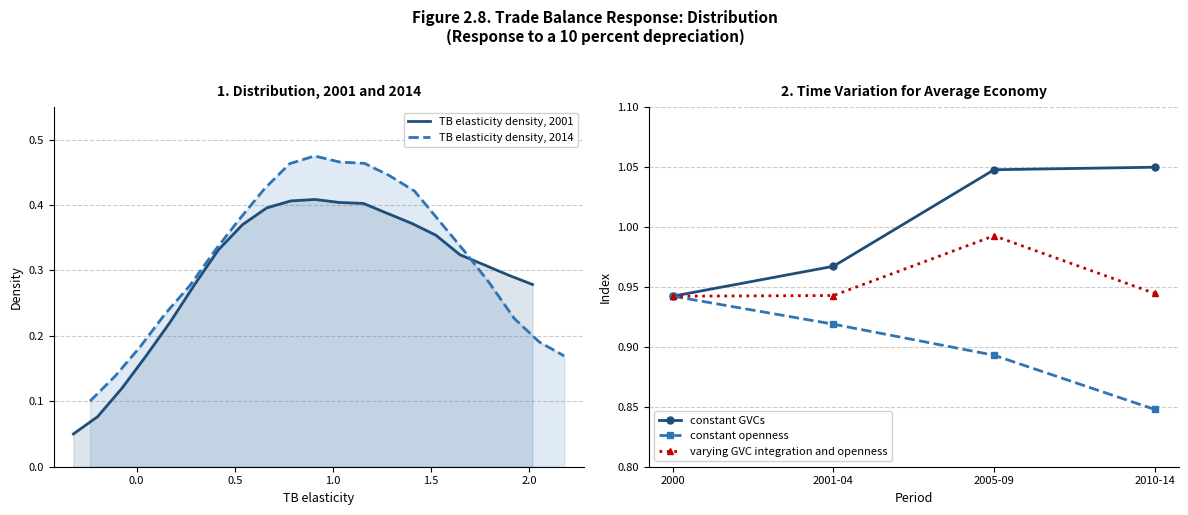

What is the value of the TB elasticity density 2014 point at the 13th from the left?

0.4